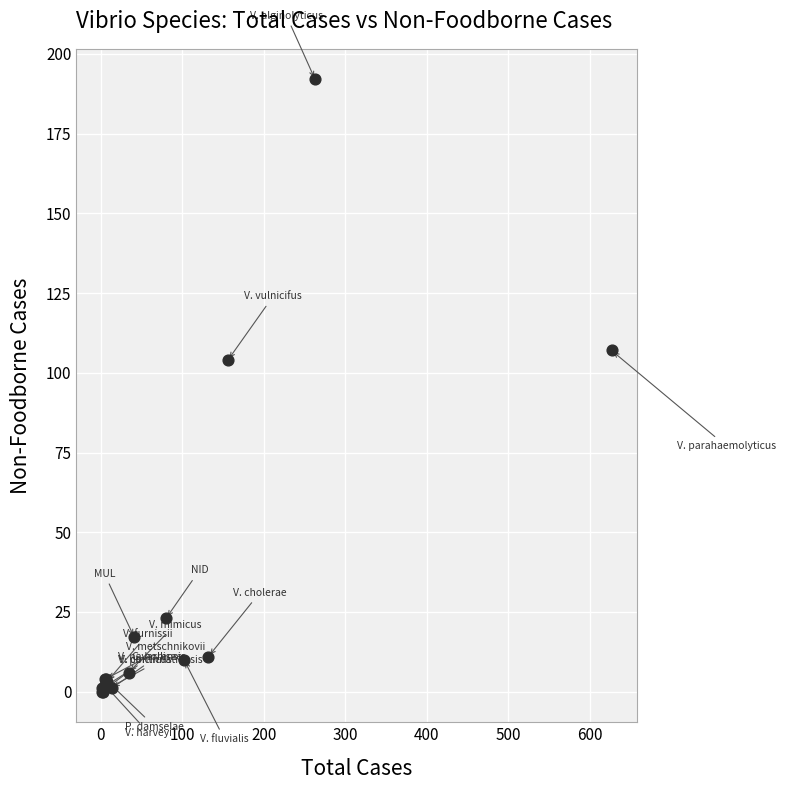

What Y value in the scatter plot is closest to 96?

104